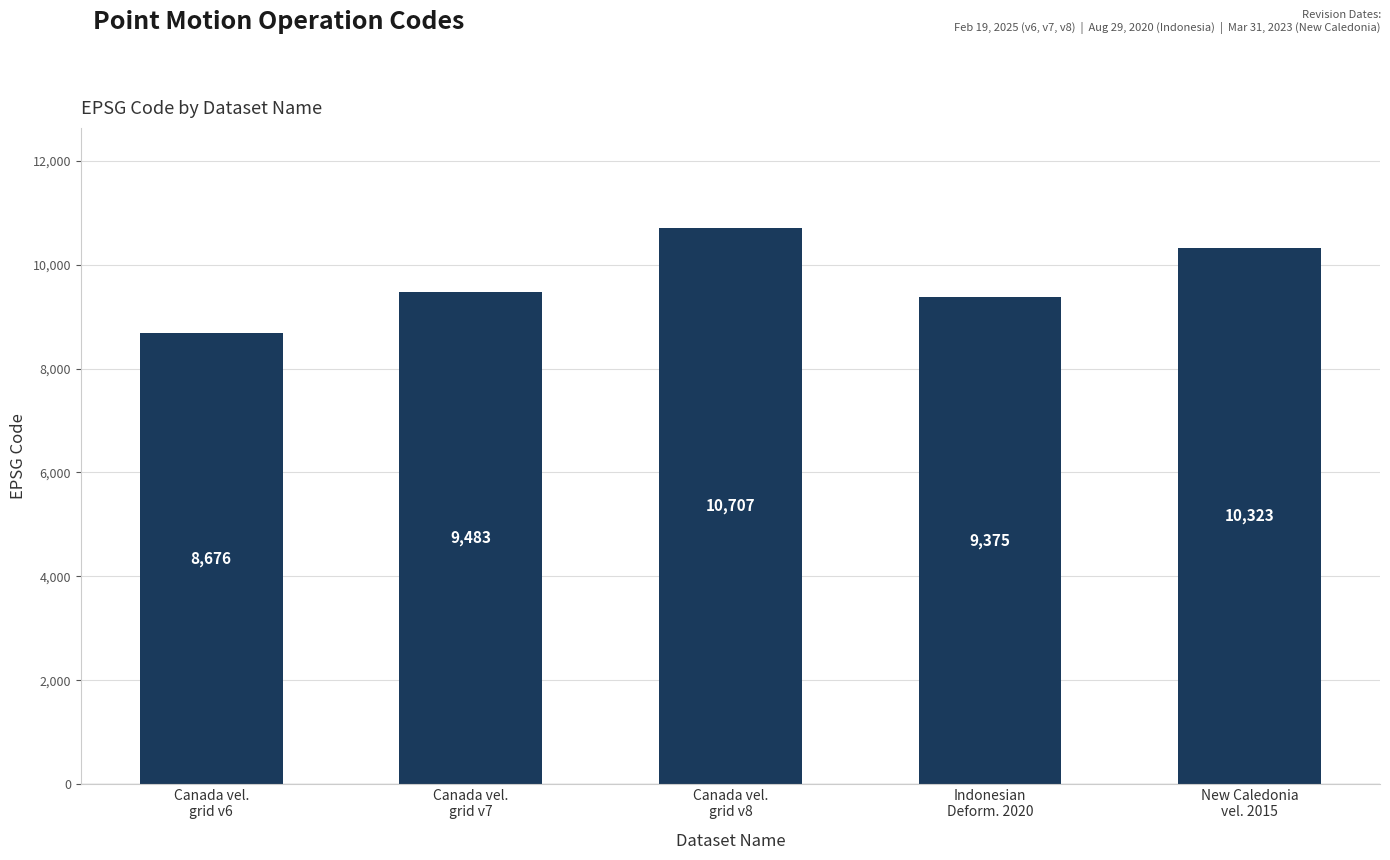

What is the label of the 5th bar from the right?

Canada vel.
grid v6